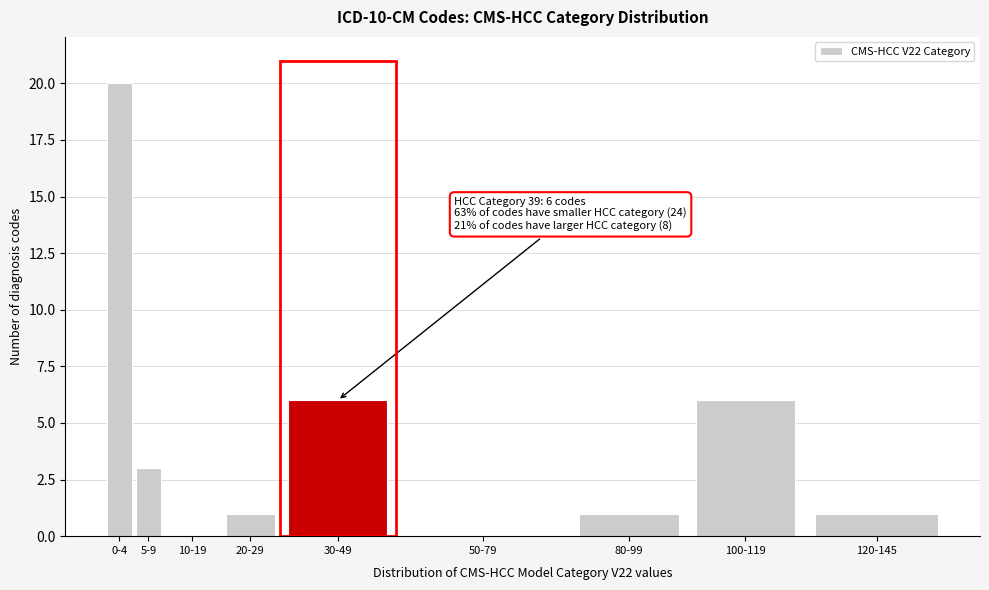

Reading left to right, what are all the values shown in this chart?

0-4=20	5-9=3	10-19=0	20-29=1	30-49=6	50-79=0	80-99=1	100-119=6	120-145=1